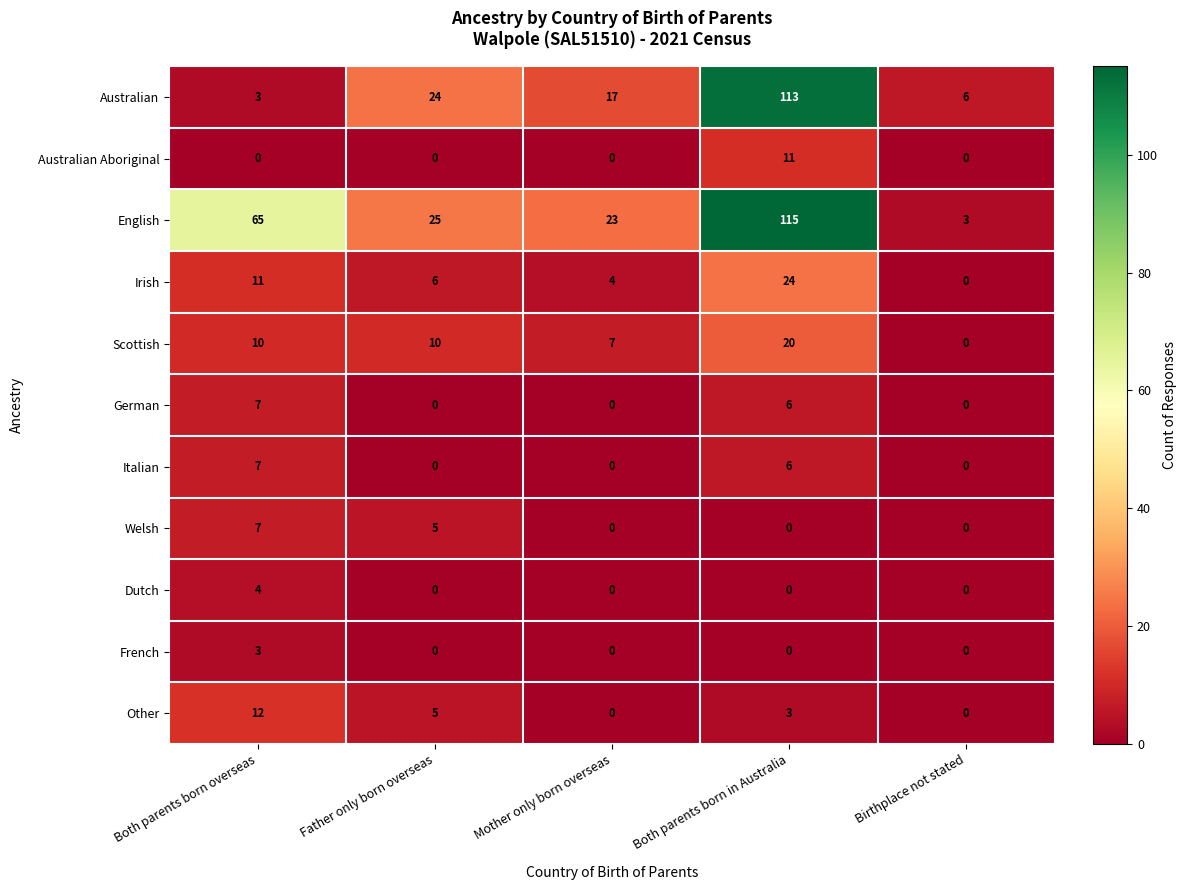

How many positive values does the French series have?

1